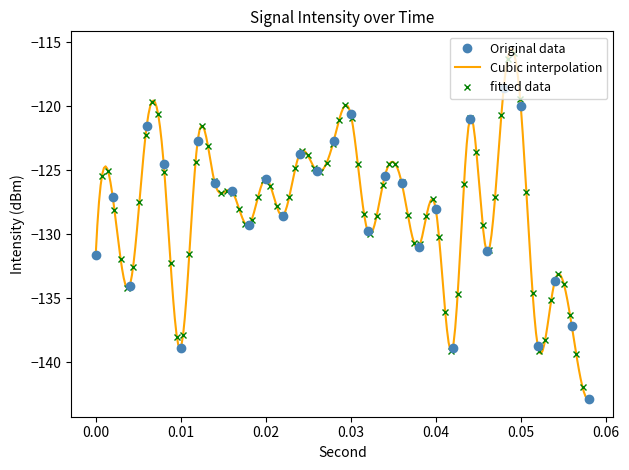

How many interior local valleys does the Original data series have?

10